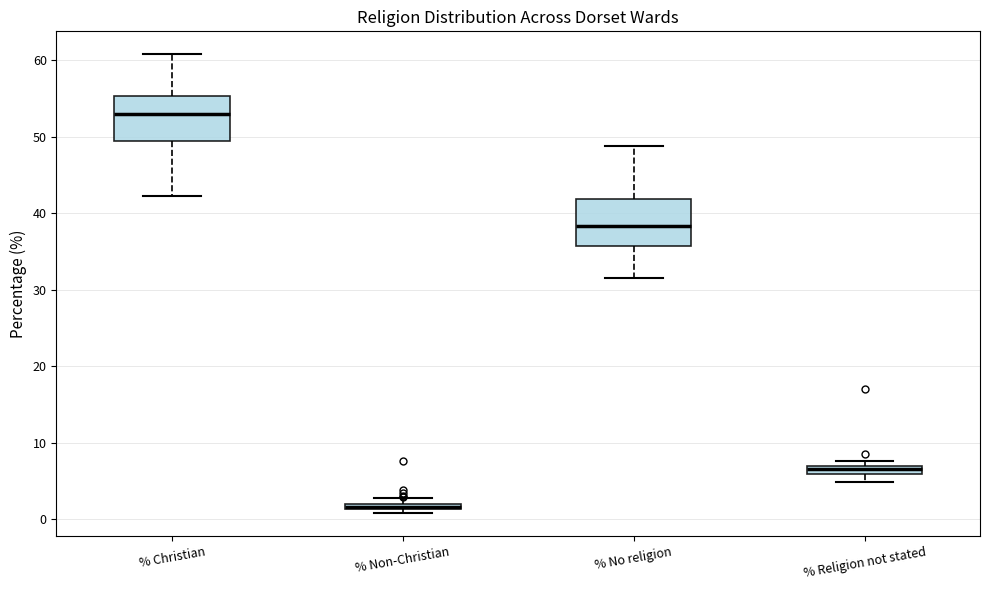

Where is the upper edge of the box for % Religion not stated on the y-axis? The values are not printed on the chart, so give them approximately, as read against the axis.

7